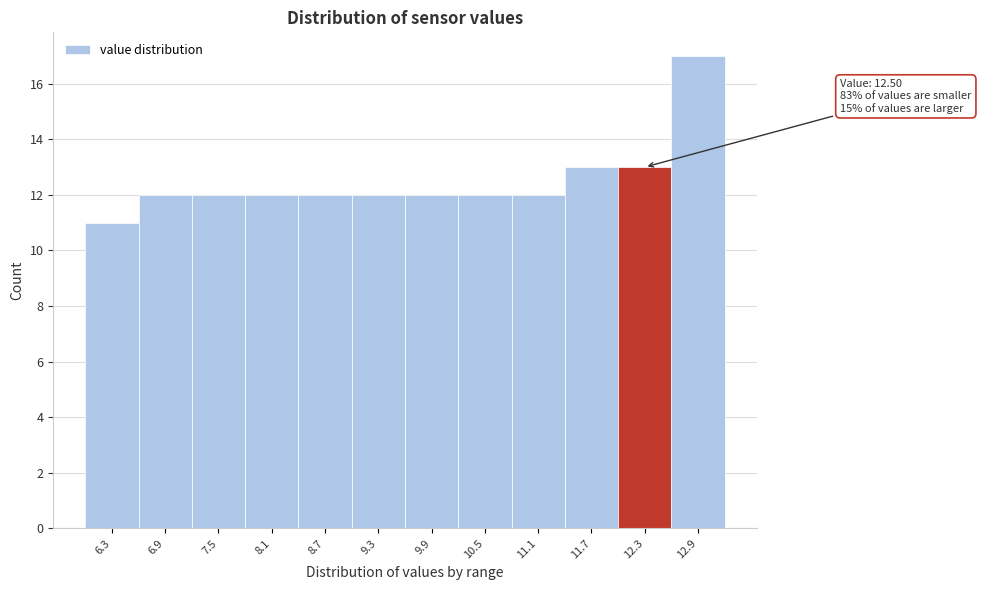

Reading right to left, list all the values displayed in this chart.

17	13	13	12	12	12	12	12	12	12	12	11